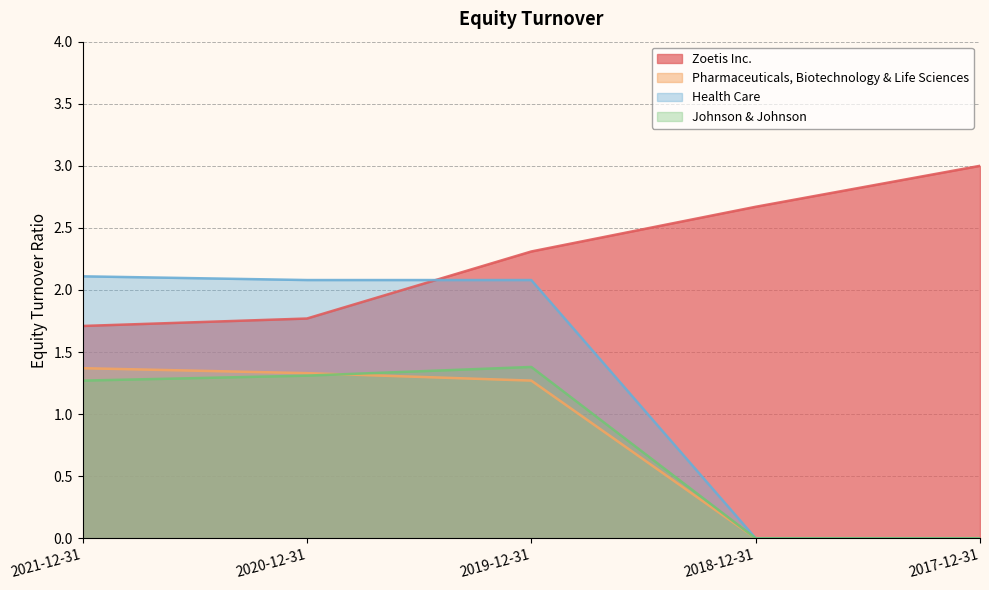

At which category is the sum across all series the highest?

2019-12-31